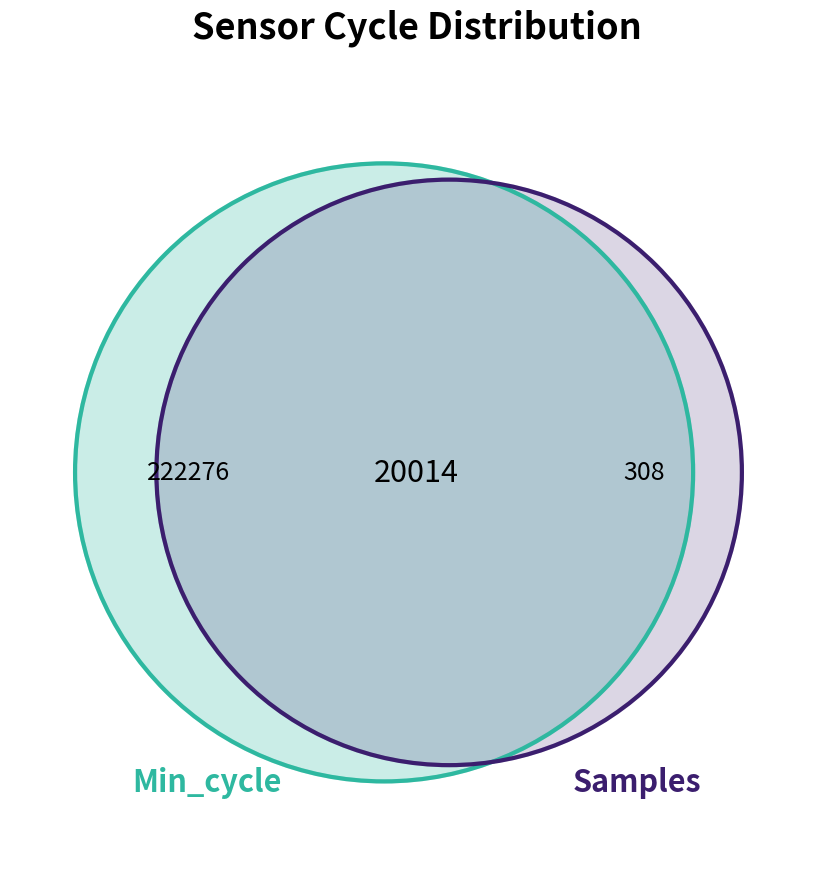

True or false: 20052 accounts for 1% of the total.

False